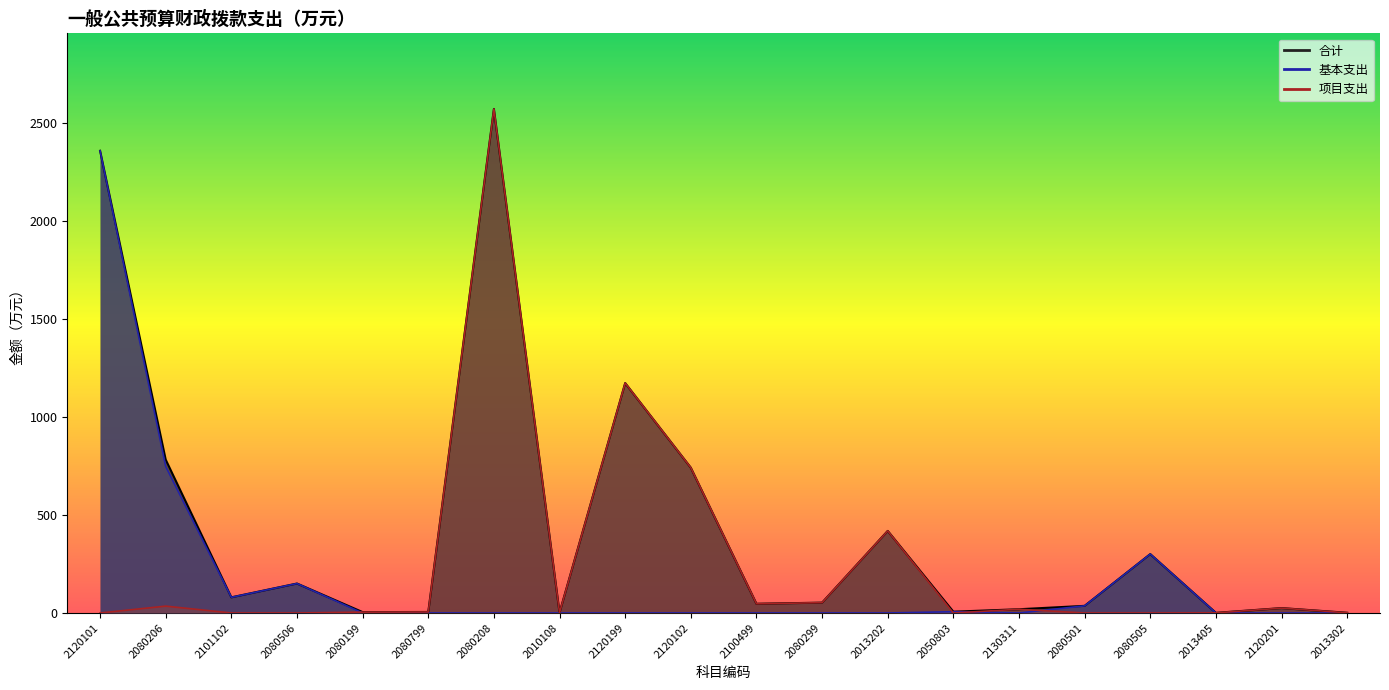

What are all the series names shown in the legend?

合计, 基本支出, 项目支出